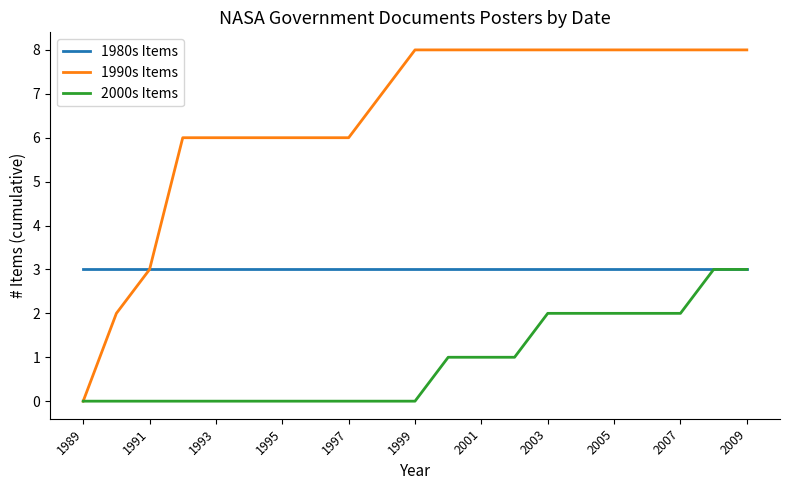

List the series in order of their overall mean, lowest first.

2000s Items, 1980s Items, 1990s Items